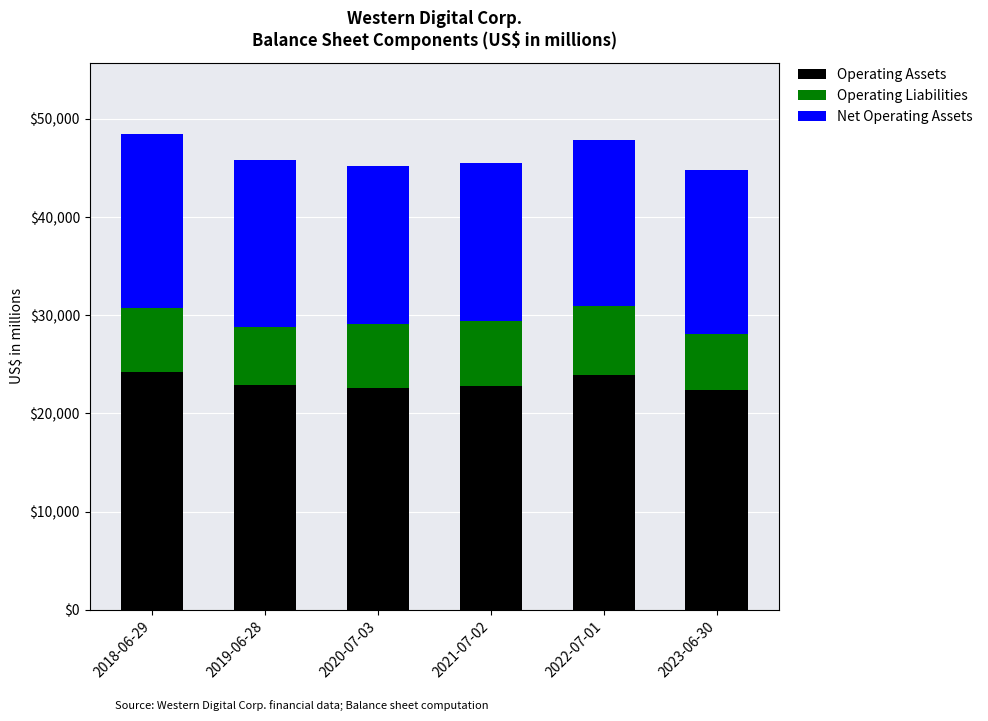

How many distinct data groups are displayed?

3